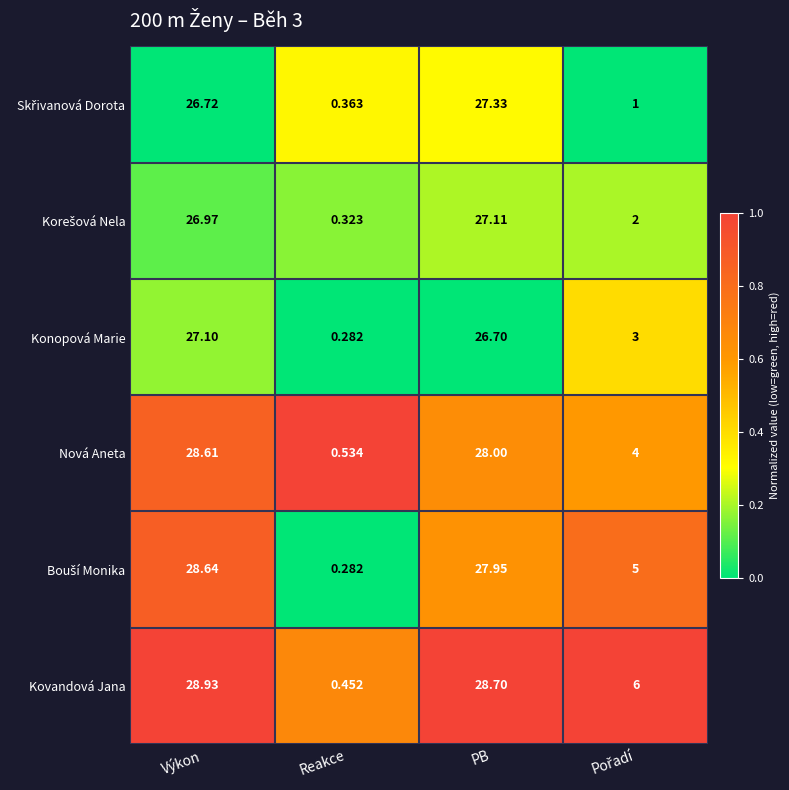

What is the greatest value displayed?

28.9